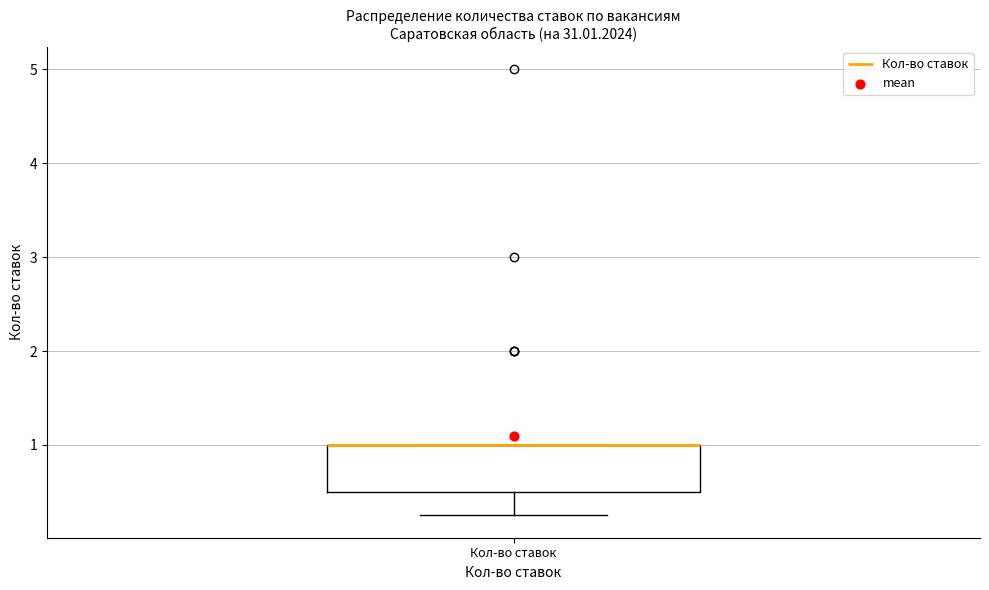

Read this box plot against the y-axis: the position of the median line, the range covered by the box, and the ends of both whiskers. The values are not printed on the chart, so give them approximately, as read against the axis.

median 1.0 (drawn on the box's upper edge), box 0.5 to 1.0, whiskers 0.3 to 1.0